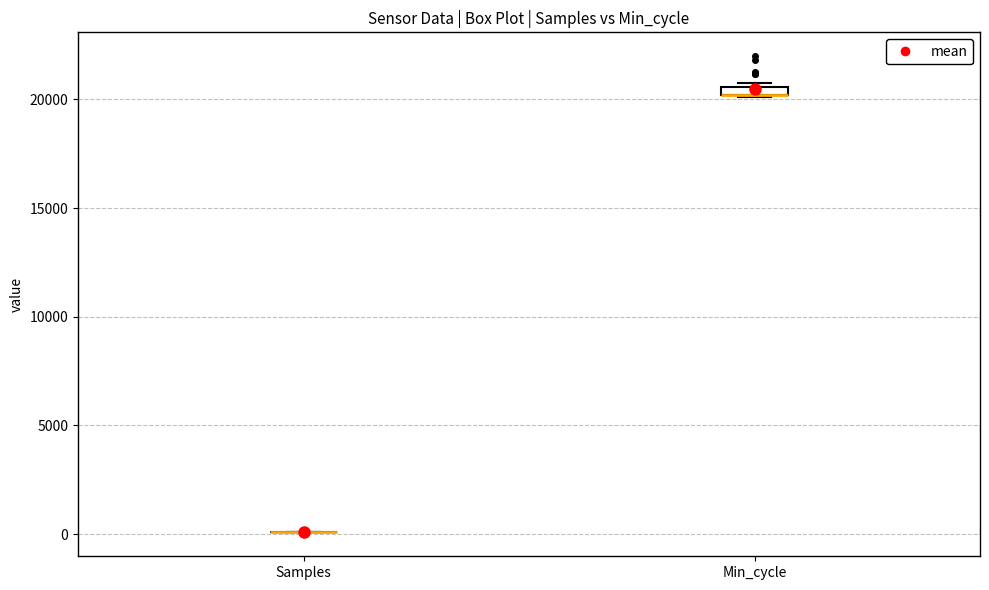

Where is the lower edge of the box for Min_cycle on the y-axis? The values are not printed on the chart, so give them approximately, as read against the axis.

20000